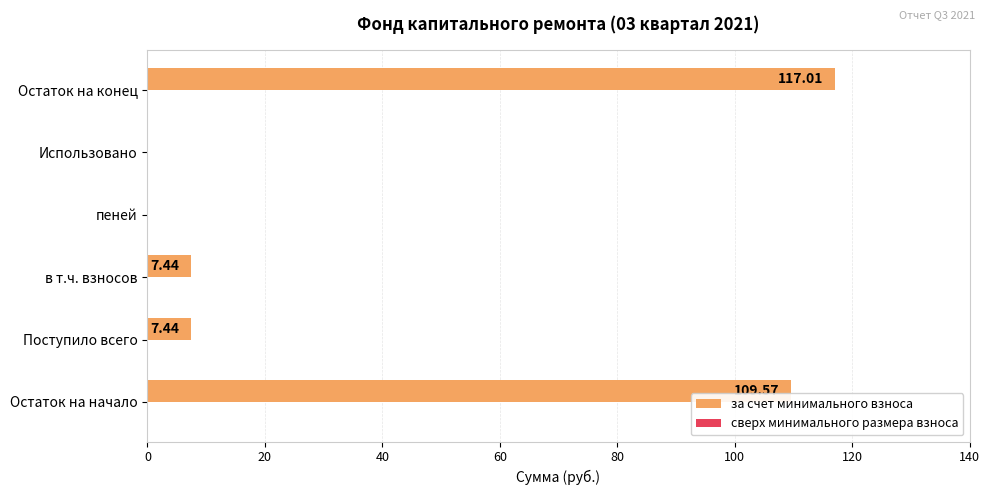

At which category does the chart reach its peak across all series?

Остаток на конец